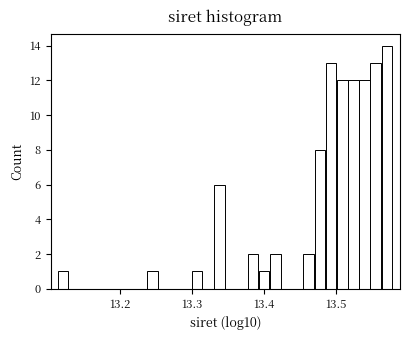

Around what value on the x-axis is the tallest bar? Give the approximate position of its centre, as read against the axis.

13.57